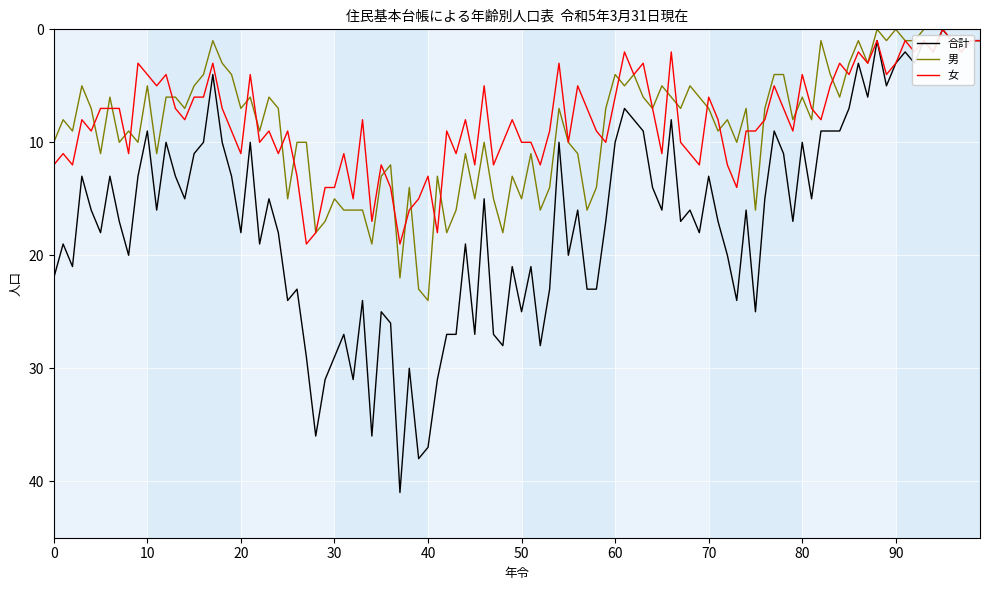

Which series has the largest range (max minus min)?

合計